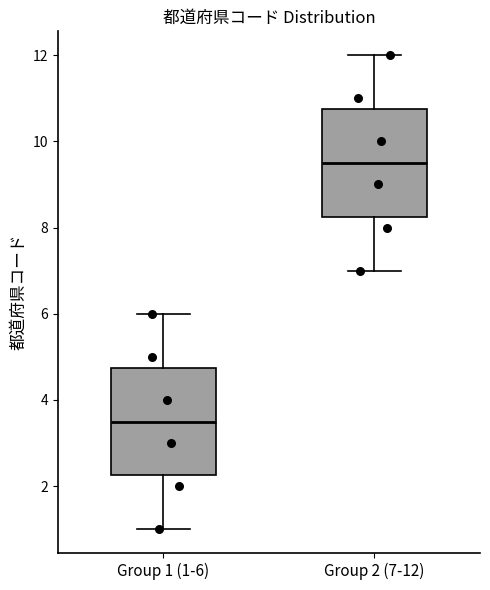

Reading left to right, read every box against the y-axis: the position of its median line, the range the box covers, and the ends of its whiskers. The values are not printed on the chart, so give them approximately, as read against the axis.

Group 1 (1-6): median 3.6, box 2.2 to 4.8, whiskers 1.0 to 6.0
Group 2 (7-12): median 9.6, box 8.2 to 10.8, whiskers 7.0 to 12.0